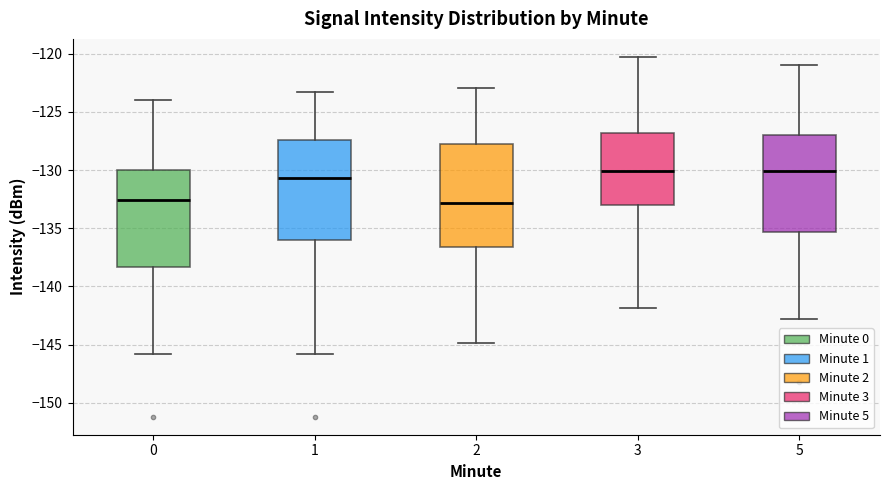

Reading left to right, read every box against the y-axis: the position of its median line, the range the box covers, and the ends of its whiskers. The values are not printed on the chart, so give them approximately, as read against the axis.

0: median -132.5, box -138.5 to -130.0, whiskers -146.0 to -124.0
1: median -130.5, box -136.0 to -127.5, whiskers -146.0 to -123.5
2: median -133.0, box -136.5 to -128.0, whiskers -145.0 to -123.0
3: median -130.0, box -133.0 to -127.0, whiskers -142.0 to -120.5
5: median -130.0, box -135.5 to -127.0, whiskers -143.0 to -121.0